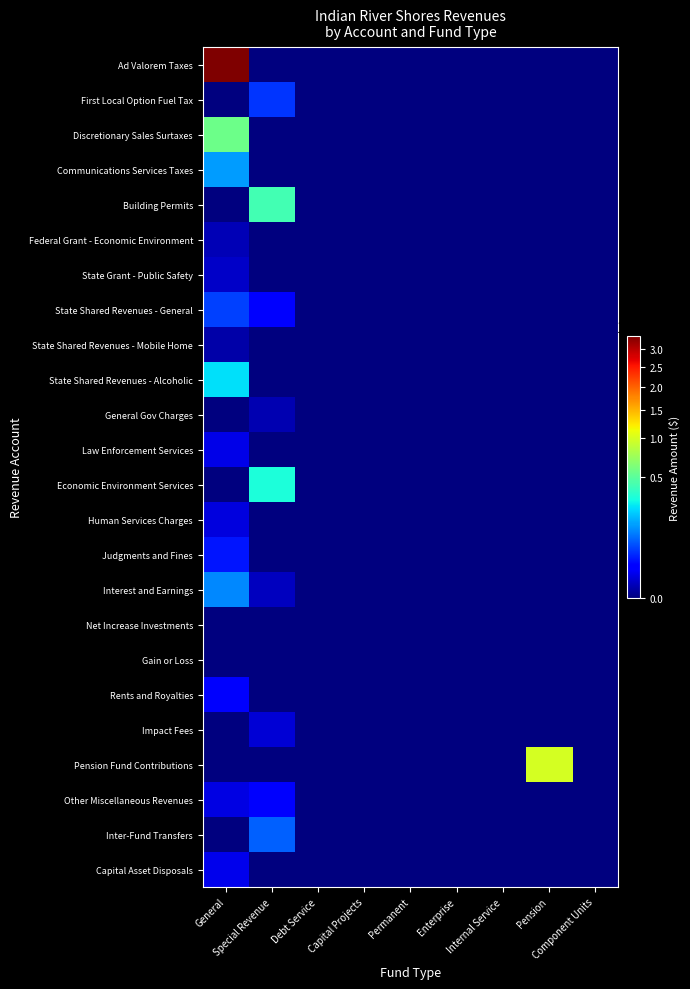

Which series has the largest range (max minus min)?

Ad Valorem Taxes